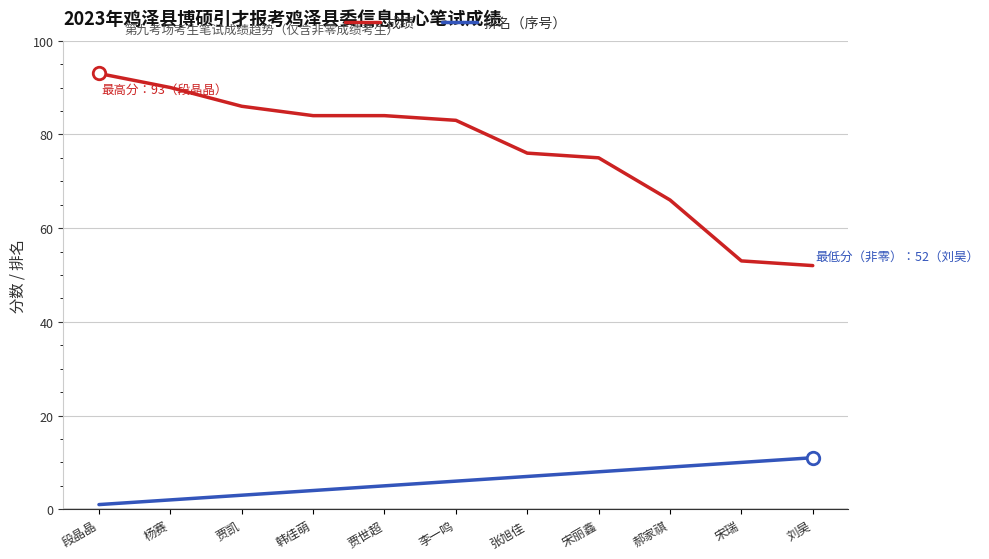

Reading left to right, extract all data points from this chart.

成绩: 93	90	86	84	84	83	76	75	66	53	52
排名（序号）: 1	2	3	4	5	6	7	8	9	10	11